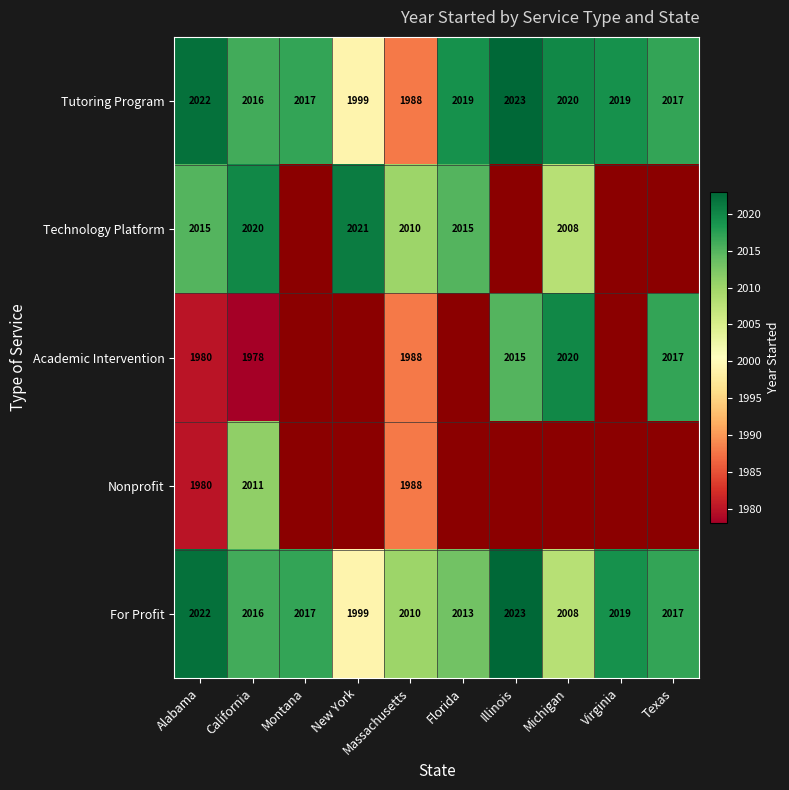

At which label does Tutoring Program first exceed 2019?

Alabama